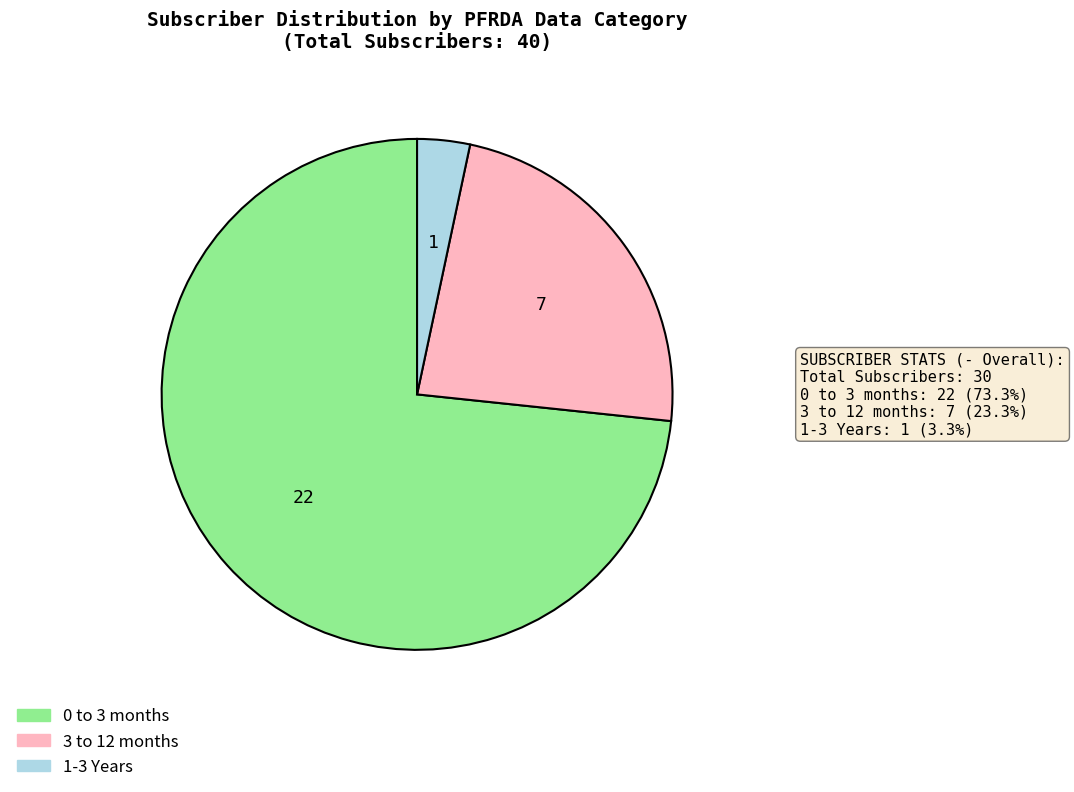

Do 0 to 3 months and 3 to 12 months together represent more than half of the pie?

Yes